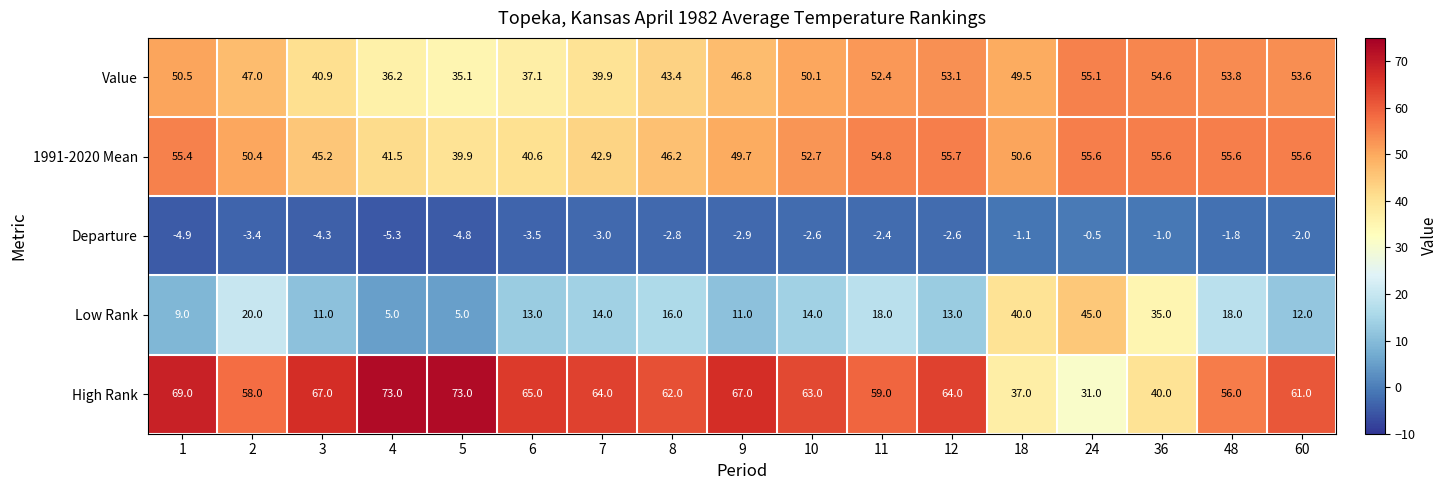

At which label is Value closest to 45?

8